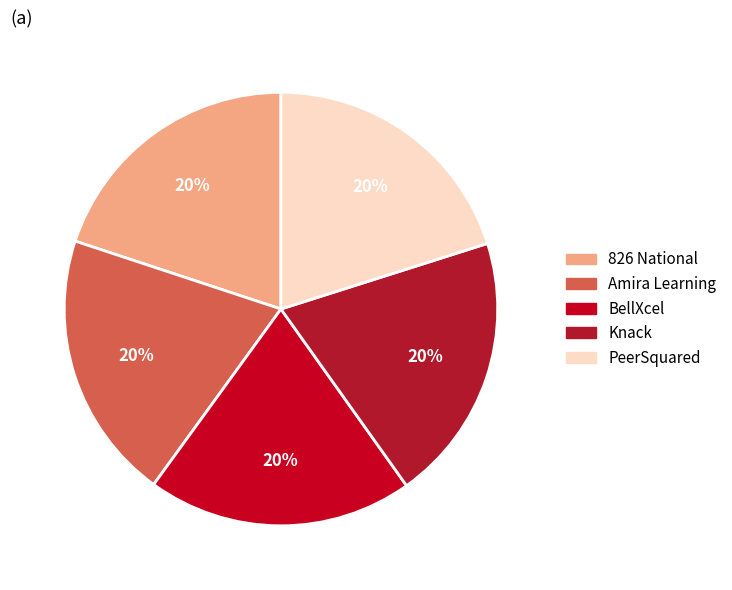

How many slices are in this pie chart?

5